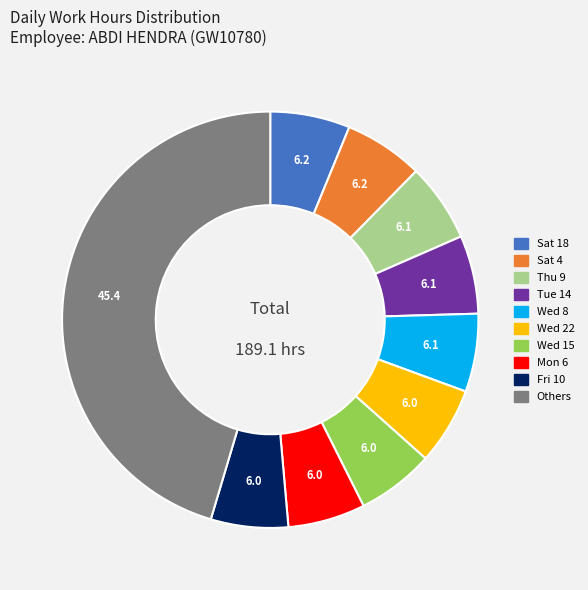

How many slices are in this pie chart?

10